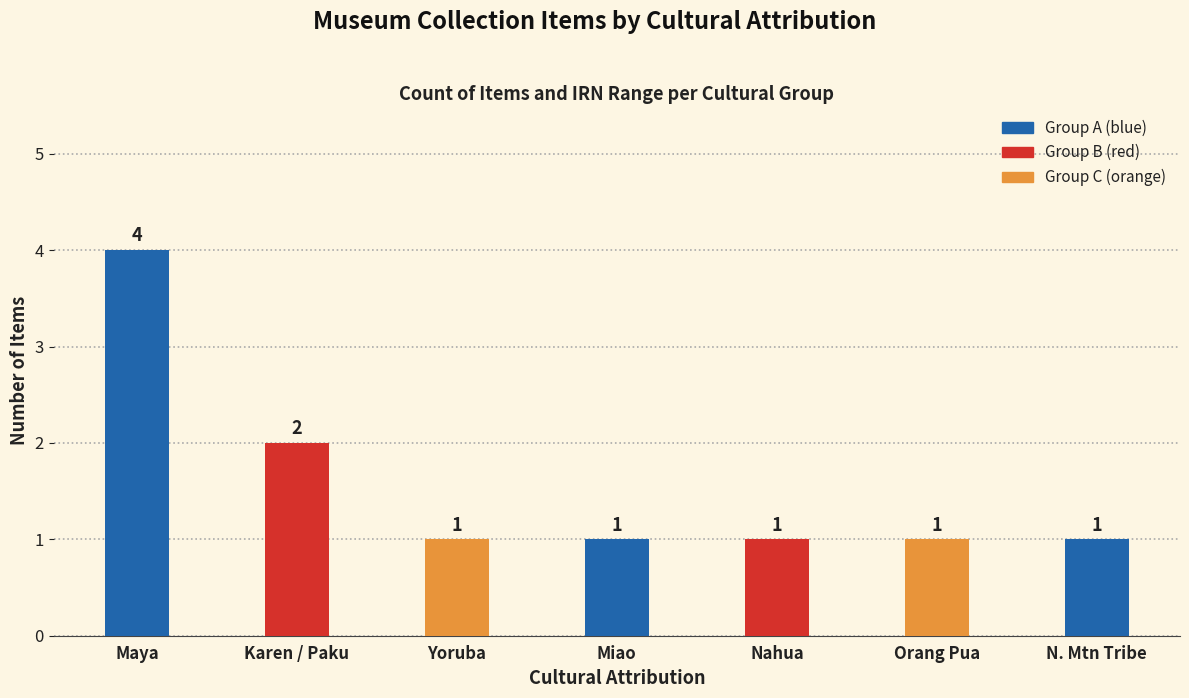

Are the bars horizontal?

No